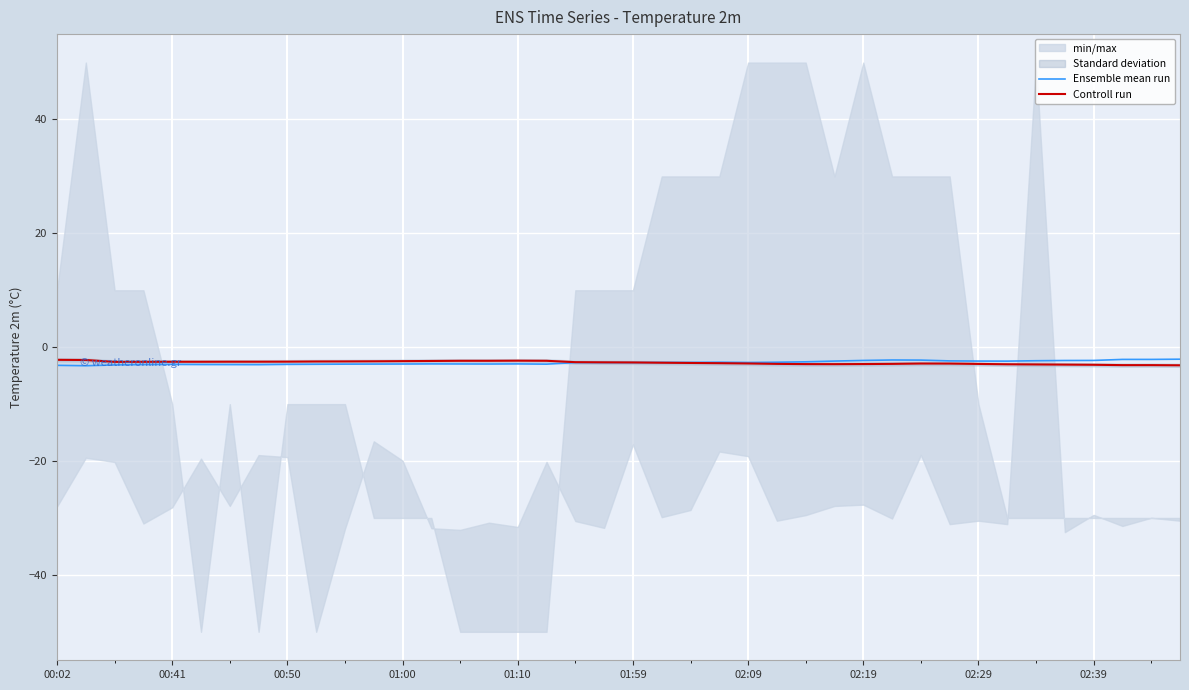

How many lines are shown in the chart?

2